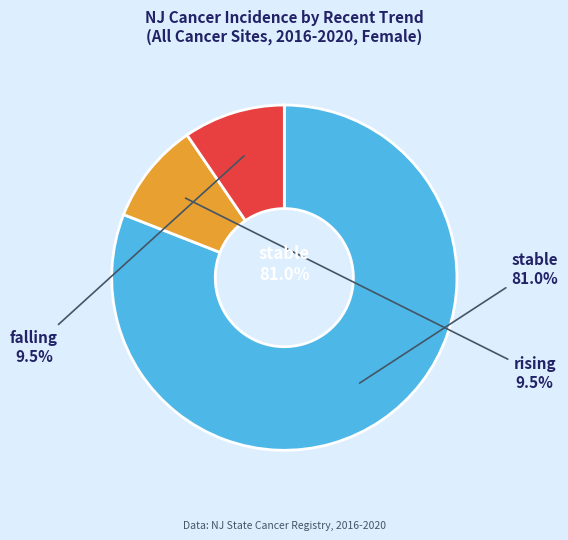

Which slice is the smallest?

rising